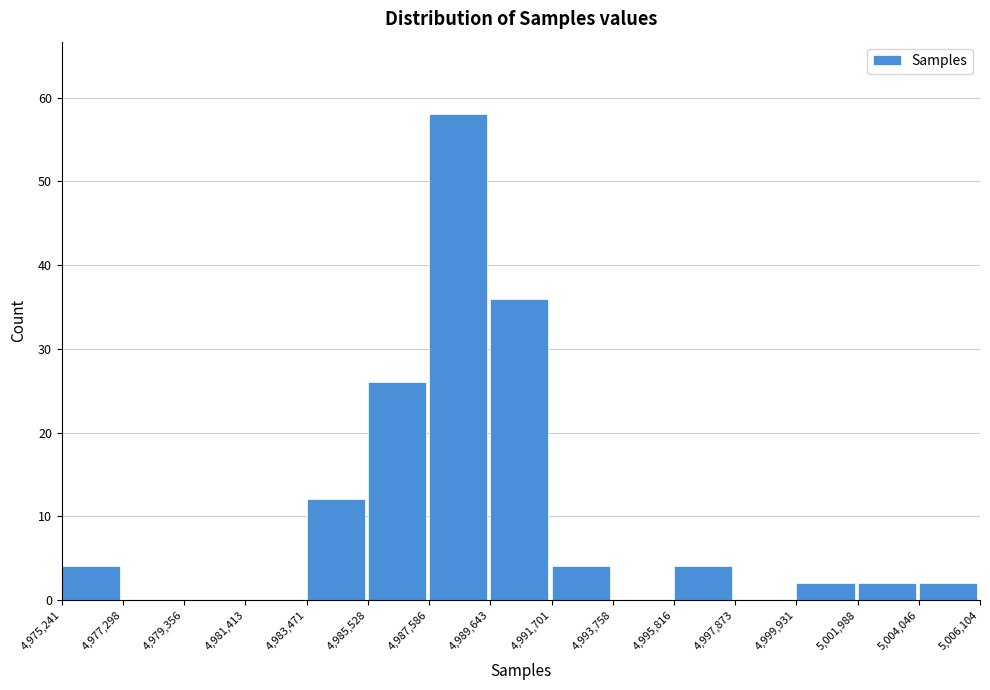

What is the height of the bar covering 4,975,241 to 4,977,298 on the x-axis? The values are not printed on the chart, so give them approximately, as read against the axis.

4